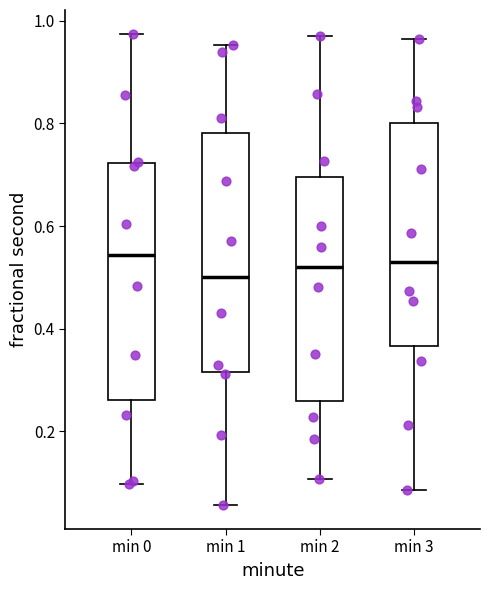

Where is the lower edge of the box for min 2 on the y-axis? The values are not printed on the chart, so give them approximately, as read against the axis.

0.26